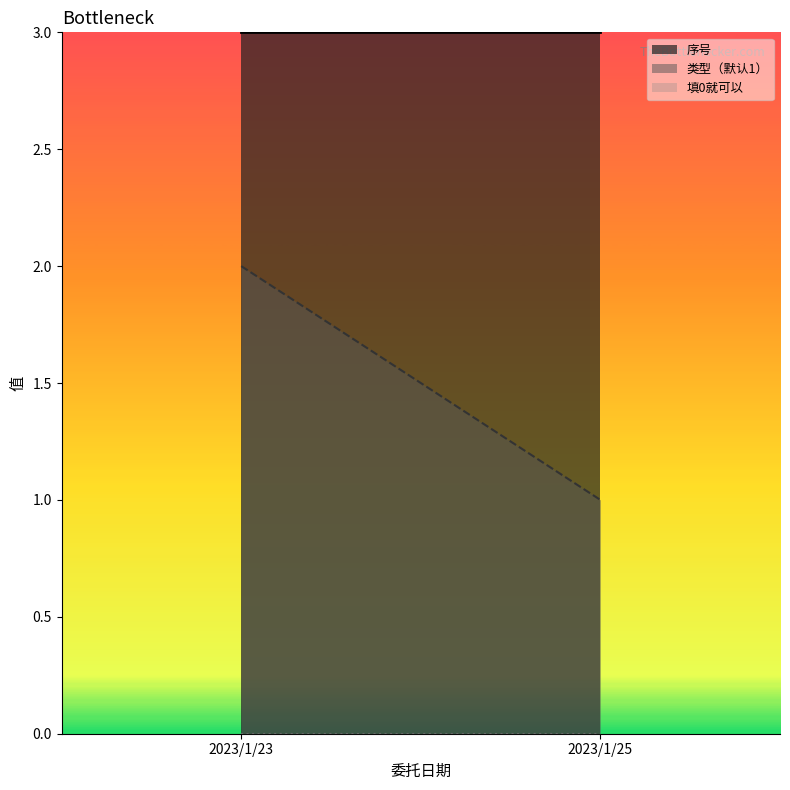

Which has a higher value, 2023/1/23 or 2023/1/25?

2023/1/25